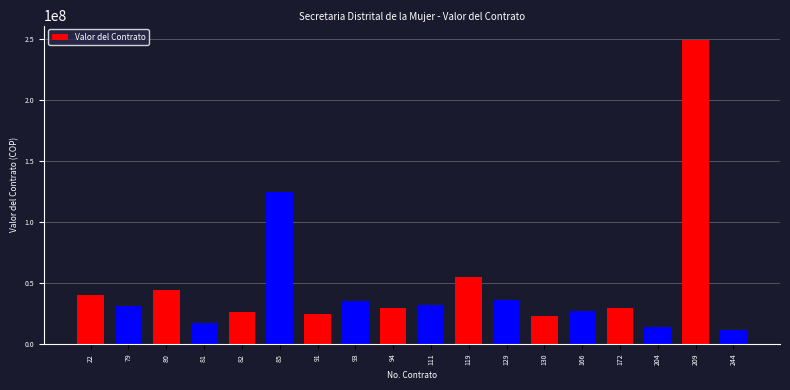

True or false: the data shows 14000000 at 204.

True